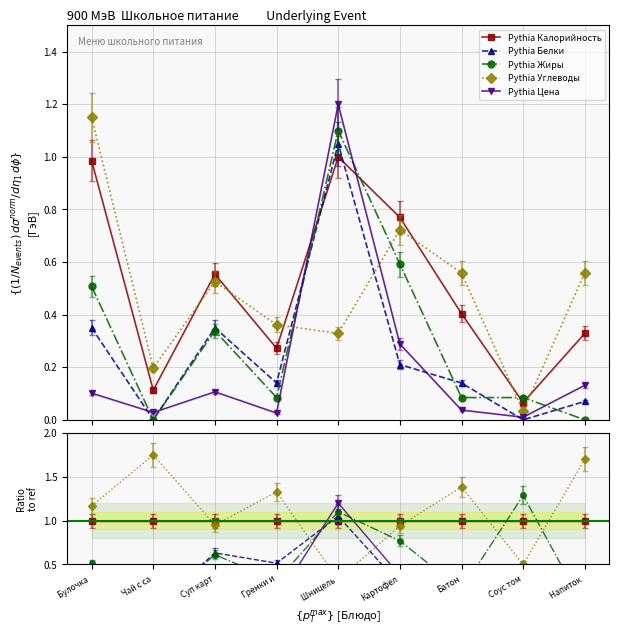

Reading right to left, extract all data points from this chart.

Калорийность: 0.3	0.1	0.4	0.8	1.0	0.3	0.6	0.1	1.0
Белки: 0.1	0.0	0.1	0.2	1.1	0.1	0.3	0.0	0.3
Жиры: 0.0	0.1	0.1	0.5	1.0	0.1	0.3	0.0	0.5
Углеводы: 0.6	0.0	0.6	0.7	0.3	0.4	0.5	0.2	1.1
Цена: 0.1	0.0	0.0	0.3	1.2	0.0	0.1	0.0	0.1